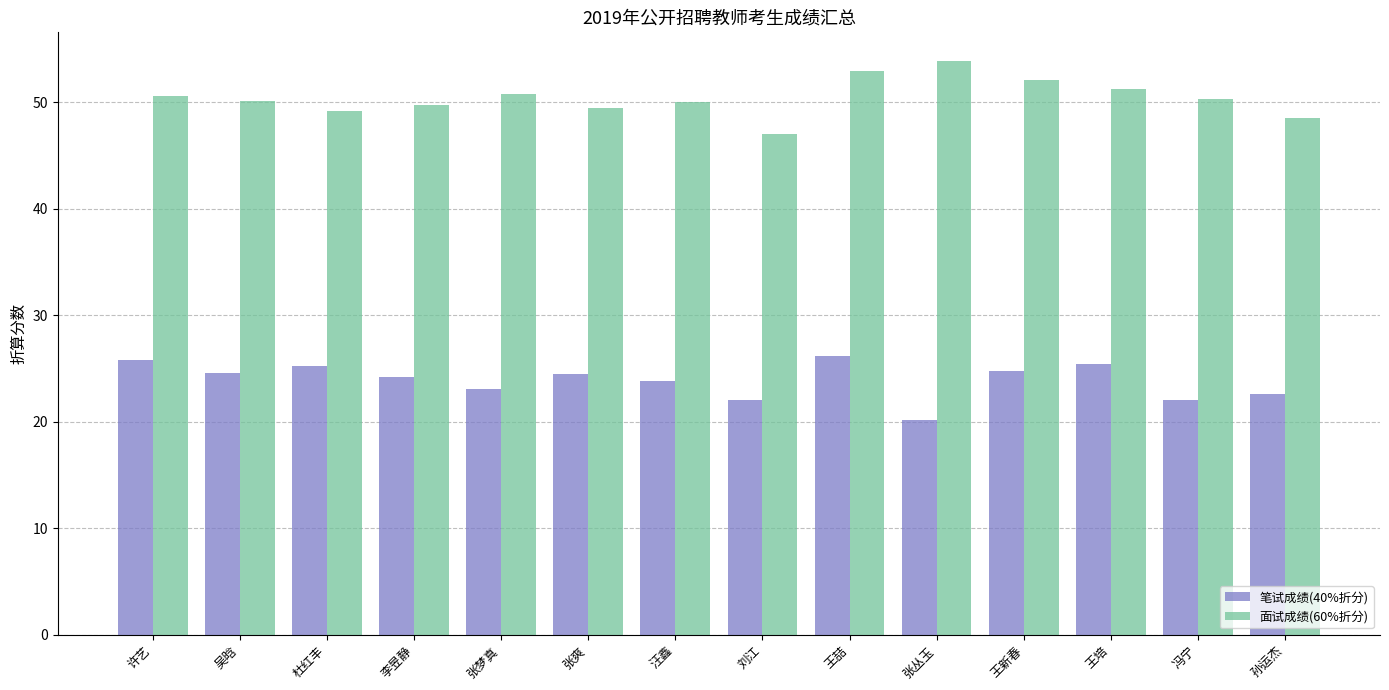

At 冯宁, list the series in order from smallest to largest.

笔试成绩(40%折分), 面试成绩(60%折分)